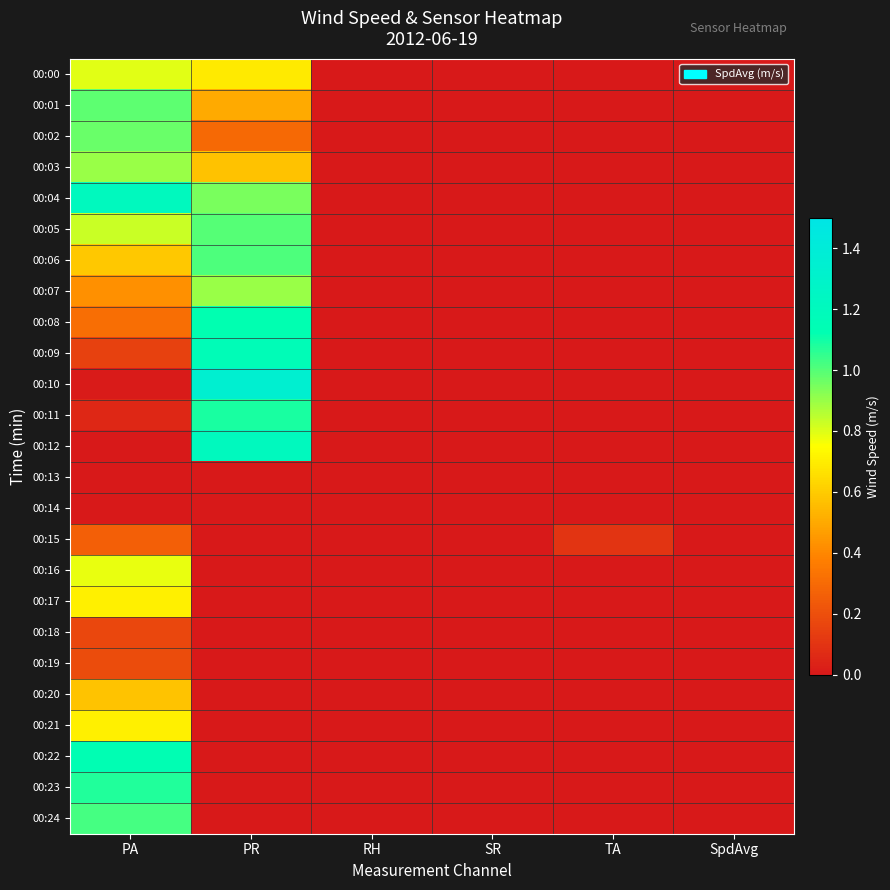

Reading left to right, what are all the values shown in this chart?

00:00: PA=0.8	PR=0.7	RH=0.0	SR=0.0	TA=0.0	SpdAvg=0.0
00:01: PA=1.0	PR=0.5	RH=0.0	SR=0.0	TA=0.0	SpdAvg=0.0
00:02: PA=1.0	PR=0.3	RH=0.0	SR=0.0	TA=0.0	SpdAvg=0.0
00:03: PA=0.9	PR=0.6	RH=0.0	SR=0.0	TA=0.0	SpdAvg=0.0
00:04: PA=1.2	PR=0.9	RH=0.0	SR=0.0	TA=0.0	SpdAvg=0.0
00:05: PA=0.8	PR=1.0	RH=0.0	SR=0.0	TA=0.0	SpdAvg=0.0
00:06: PA=0.6	PR=1.0	RH=0.0	SR=0.0	TA=0.0	SpdAvg=0.0
00:07: PA=0.4	PR=0.9	RH=0.0	SR=0.0	TA=0.0	SpdAvg=0.0
00:08: PA=0.3	PR=1.1	RH=0.0	SR=0.0	TA=0.0	SpdAvg=0.0
00:09: PA=0.1	PR=1.2	RH=0.0	SR=0.0	TA=0.0	SpdAvg=0.0
00:10: PA=0.0	PR=1.3	RH=0.0	SR=0.0	TA=0.0	SpdAvg=0.0
00:11: PA=0.1	PR=1.1	RH=0.0	SR=0.0	TA=0.0	SpdAvg=0.0
00:12: PA=0.0	PR=1.2	RH=0.0	SR=0.0	TA=0.0	SpdAvg=0.0
00:13: PA=0.0	PR=0.0	RH=0.0	SR=0.0	TA=0.0	SpdAvg=0.0
00:14: PA=0.0	PR=0.0	RH=0.0	SR=0.0	TA=0.0	SpdAvg=0.0
00:15: PA=0.3	PR=0.0	RH=0.0	SR=0.0	TA=0.1	SpdAvg=0.0
00:16: PA=0.8	PR=0.0	RH=0.0	SR=0.0	TA=0.0	SpdAvg=0.0
00:17: PA=0.7	PR=0.0	RH=0.0	SR=0.0	TA=0.0	SpdAvg=0.0
00:18: PA=0.2	PR=0.0	RH=0.0	SR=0.0	TA=0.0	SpdAvg=0.0
00:19: PA=0.2	PR=0.0	RH=0.0	SR=0.0	TA=0.0	SpdAvg=0.0
00:20: PA=0.6	PR=0.0	RH=0.0	SR=0.0	TA=0.0	SpdAvg=0.0
00:21: PA=0.7	PR=0.0	RH=0.0	SR=0.0	TA=0.0	SpdAvg=0.0
00:22: PA=1.1	PR=0.0	RH=0.0	SR=0.0	TA=0.0	SpdAvg=0.0
00:23: PA=1.1	PR=0.0	RH=0.0	SR=0.0	TA=0.0	SpdAvg=0.0
00:24: PA=1.0	PR=0.0	RH=0.0	SR=0.0	TA=0.0	SpdAvg=0.0